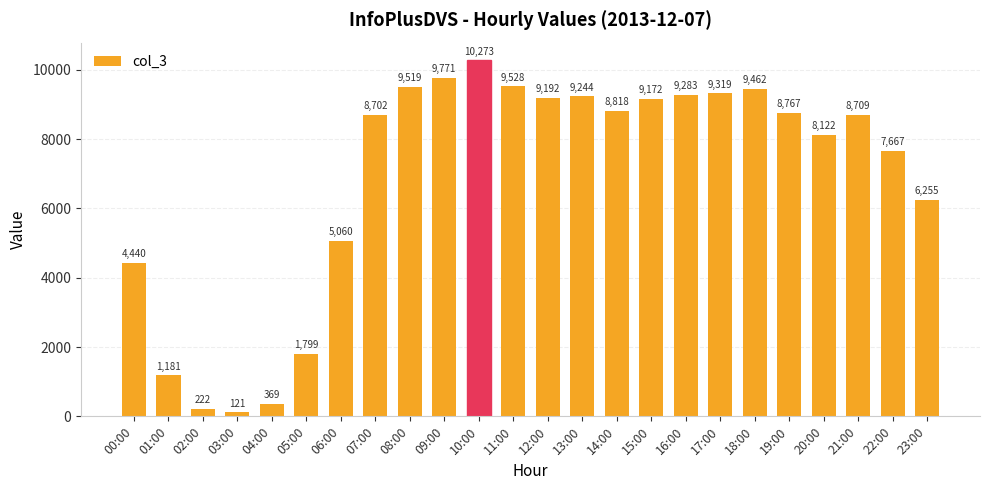

What is the sum of all values?

164995